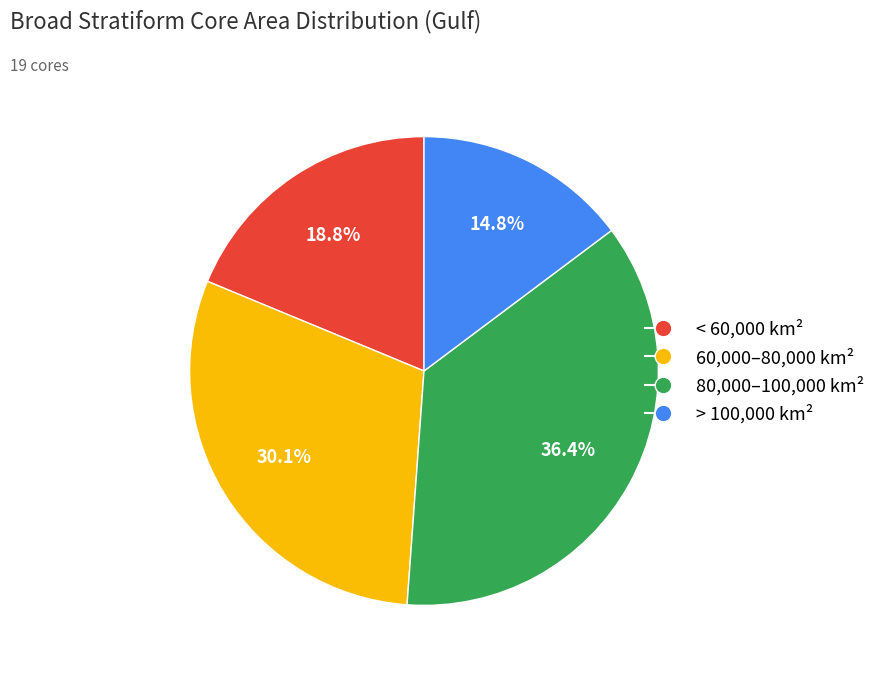

Is there a majority slice in this chart?

No